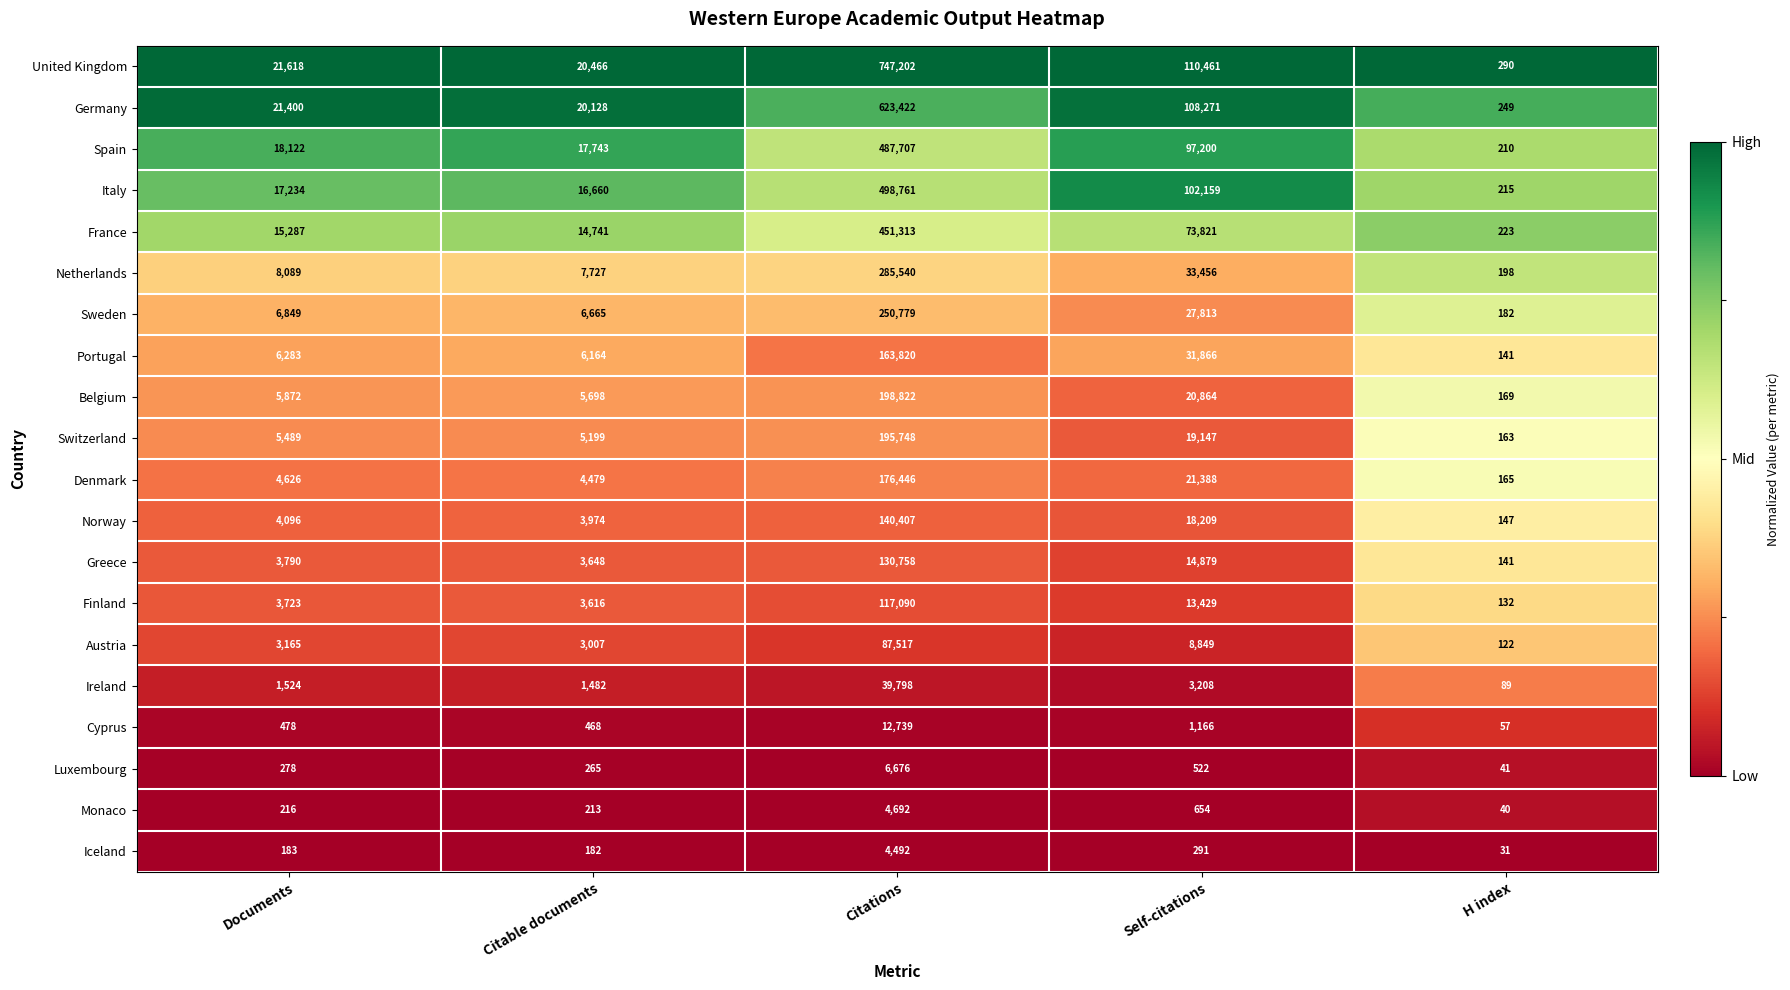

What is the difference between the maximum and minimum values in the Sweden series?

250597